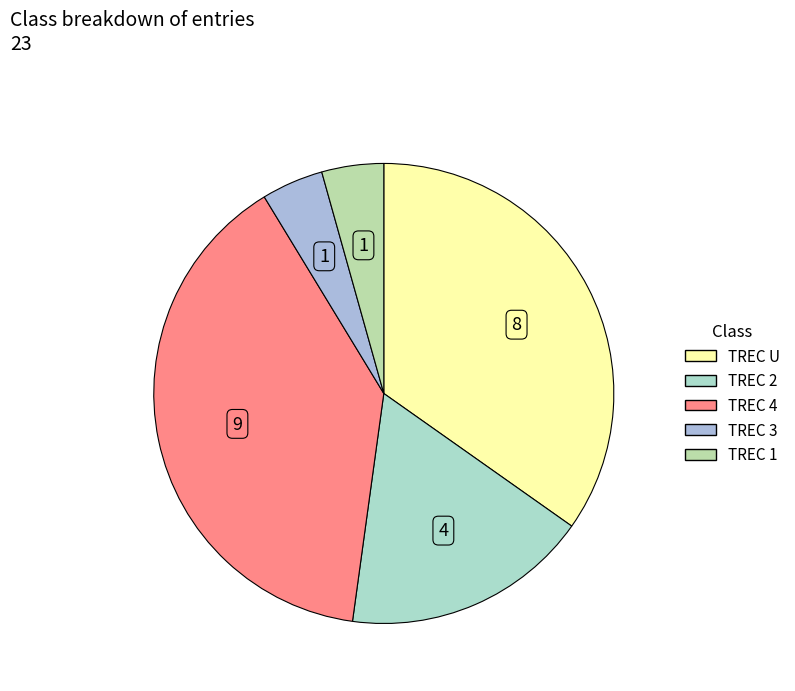

Which category has the biggest portion of the pie?

TREC 4